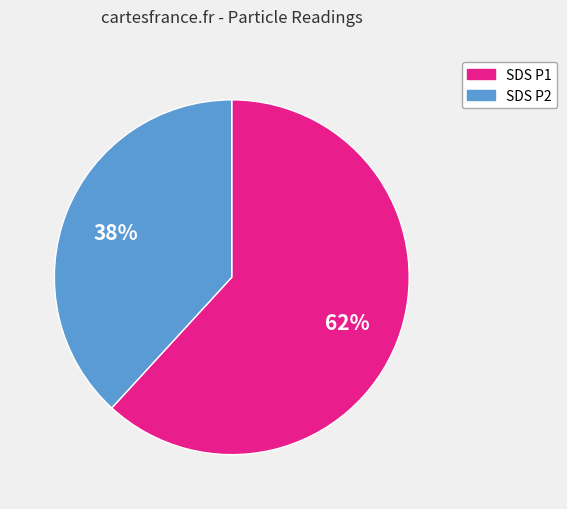

To the nearest percent, what is the average slice percentage?

50%